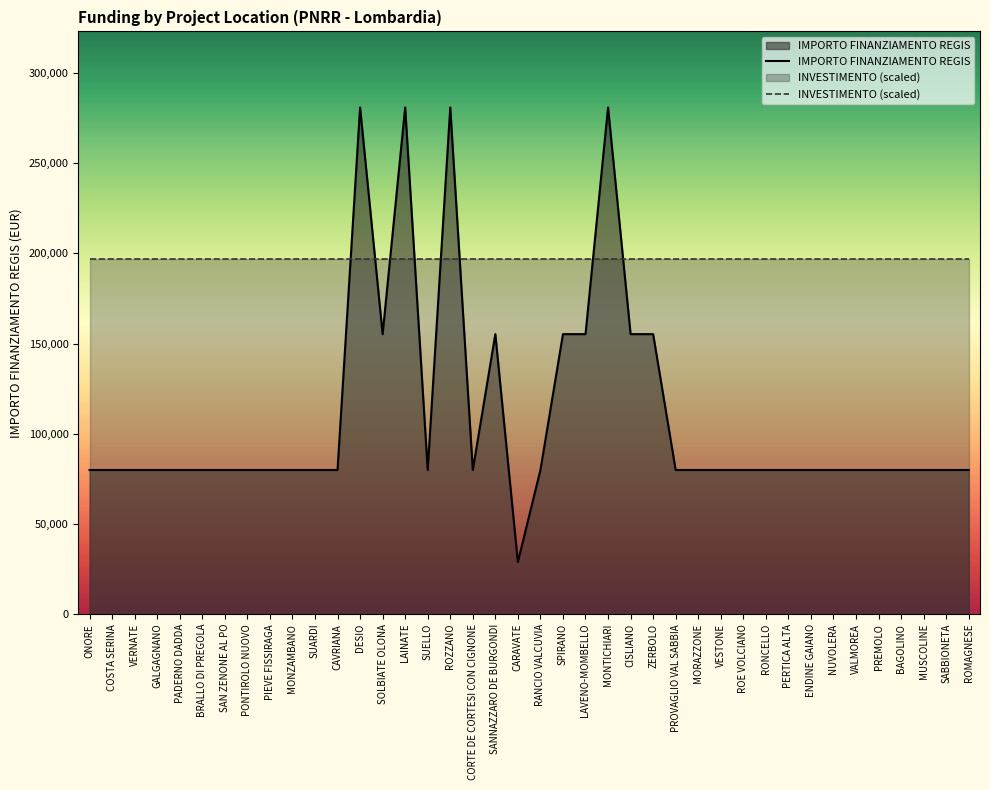

How many series are shown in this chart?

2